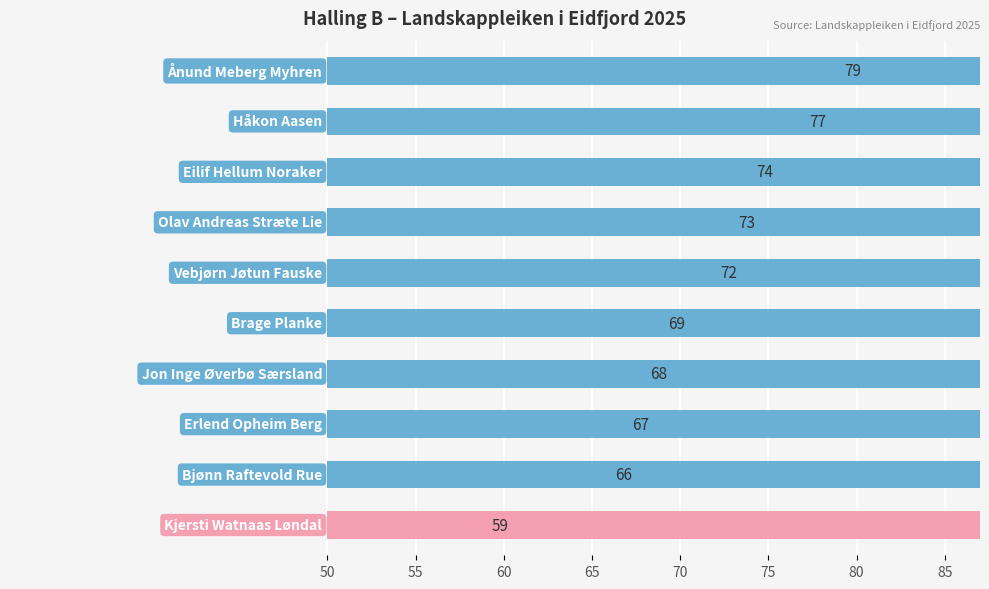

Is it true that the value at 50 is 79?

True